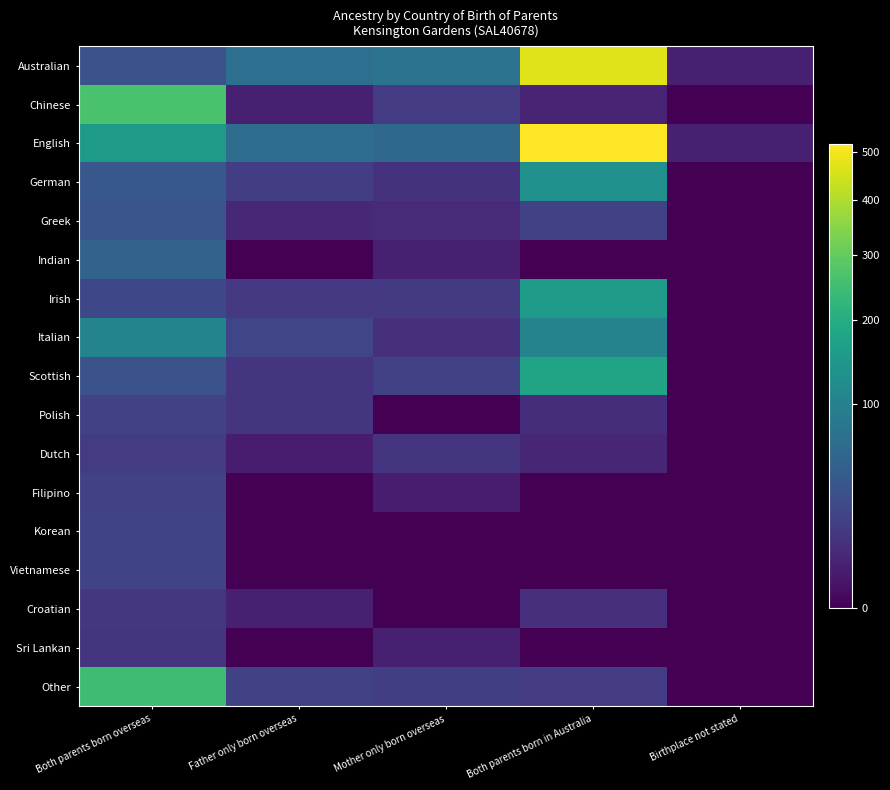

Rank the series at Birthplace not stated from highest to lowest value.

Australian, English, Chinese, German, Greek, Indian, Irish, Italian, Scottish, Polish, Dutch, Filipino, Korean, Vietnamese, Croatian, Sri Lankan, Other